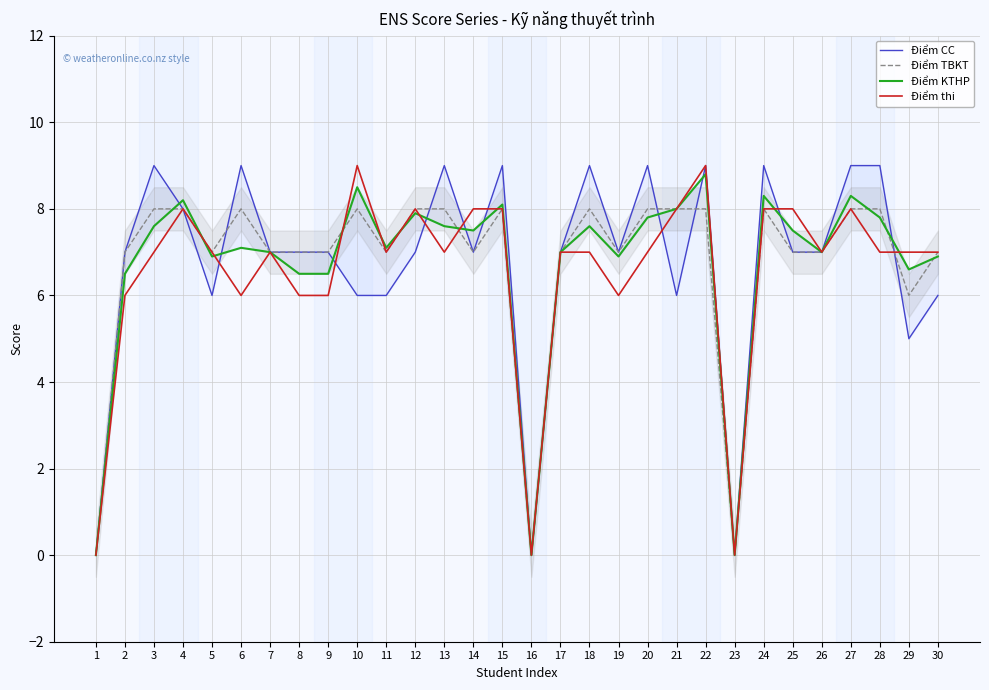

Reading right to left, what are all the values shown in this chart?

Điểm CC: 6.0	5.0	9.0	9.0	7.0	7.0	9.0	0.0	9.0	6.0	9.0	7.0	9.0	7.0	0.0	9.0	7.0	9.0	7.0	6.0	6.0	7.0	7.0	7.0	9.0	6.0	8.0	9.0	7.0	0.0
Điểm TBKT: 7.0	6.0	8.0	8.0	7.0	7.0	8.0	0.0	8.0	8.0	8.0	7.0	8.0	7.0	0.0	8.0	7.0	8.0	8.0	7.0	8.0	7.0	7.0	7.0	8.0	7.0	8.0	8.0	7.0	0.0
Điểm KTHP: 6.9	6.6	7.8	8.3	7.0	7.5	8.3	0.0	8.8	8.0	7.8	6.9	7.6	7.0	0.0	8.1	7.5	7.6	7.9	7.1	8.5	6.5	6.5	7.0	7.1	6.9	8.2	7.6	6.5	0.0
Điểm thi: 7.0	7.0	7.0	8.0	7.0	8.0	8.0	0.0	9.0	8.0	7.0	6.0	7.0	7.0	0.0	8.0	8.0	7.0	8.0	7.0	9.0	6.0	6.0	7.0	6.0	7.0	8.0	7.0	6.0	0.0